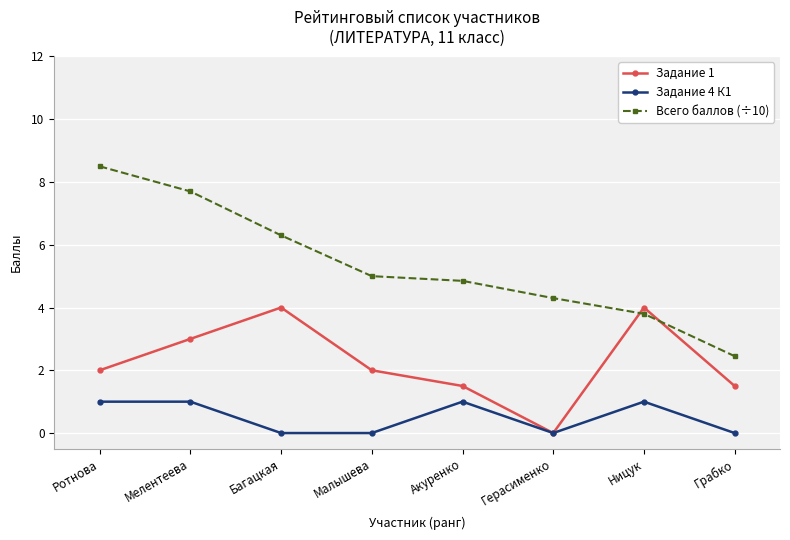

What is the total value across all series at Герасименко?

4.3